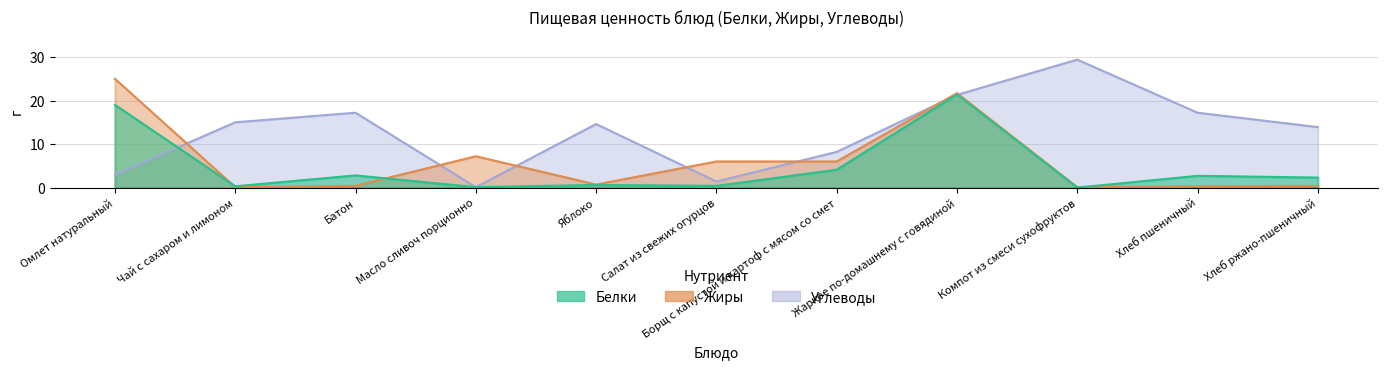

How many lines are shown in the chart?

3